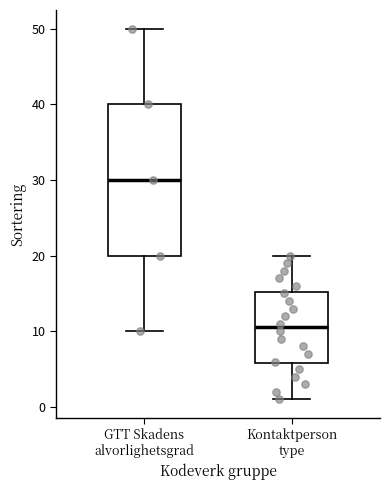

Which box has the highest median line?

GTT Skadens alvorlighetsgrad